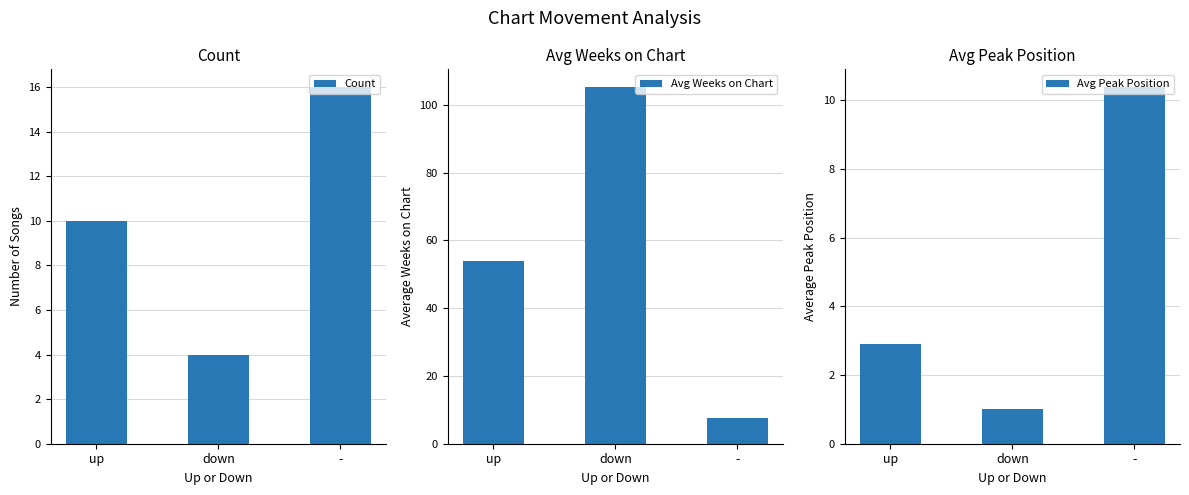

At which category does the chart reach its minimum across all series?

down